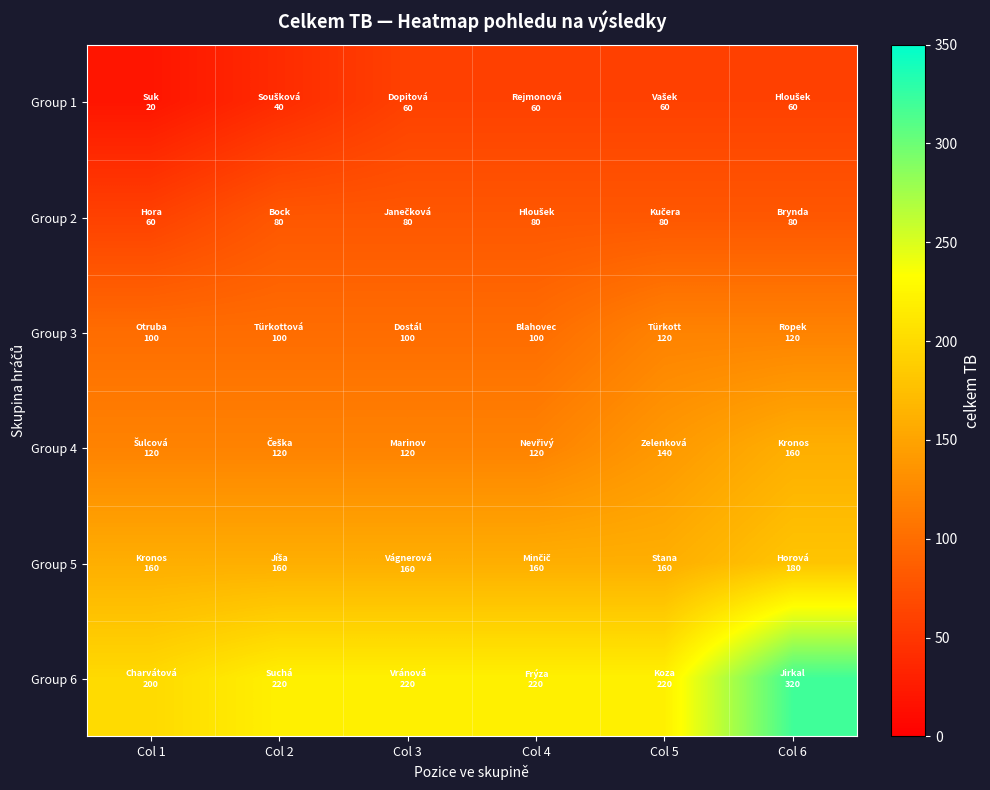

What is the spread (max minus min) of values at Col 1?

180